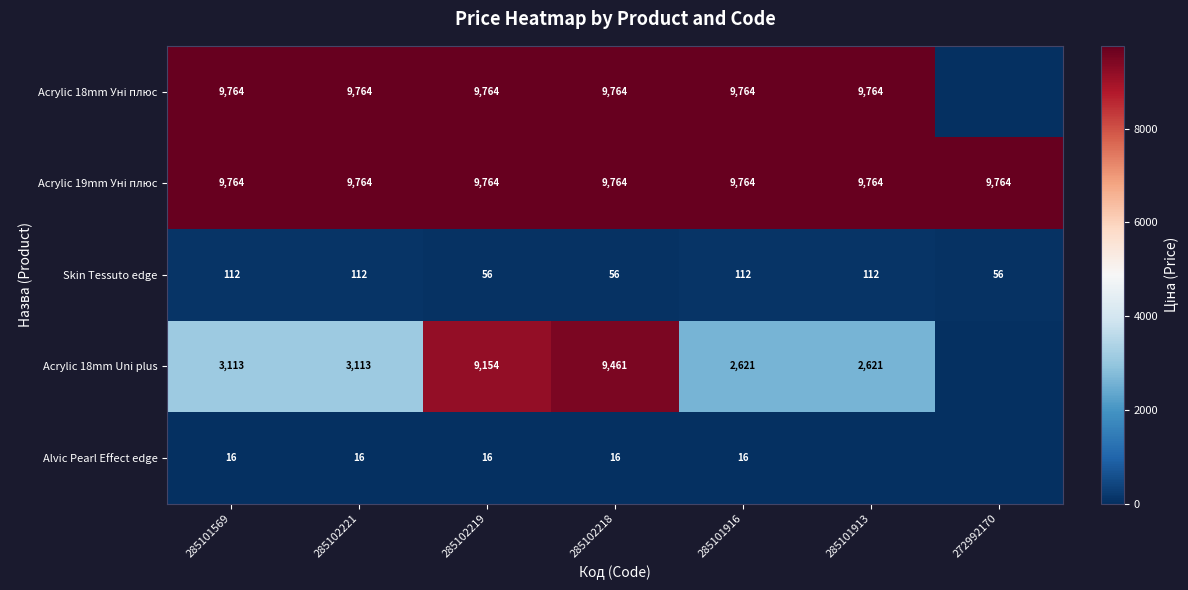

The Acrylic 18mm Uni plus series shows 2621 at 285101916. True or false?

True